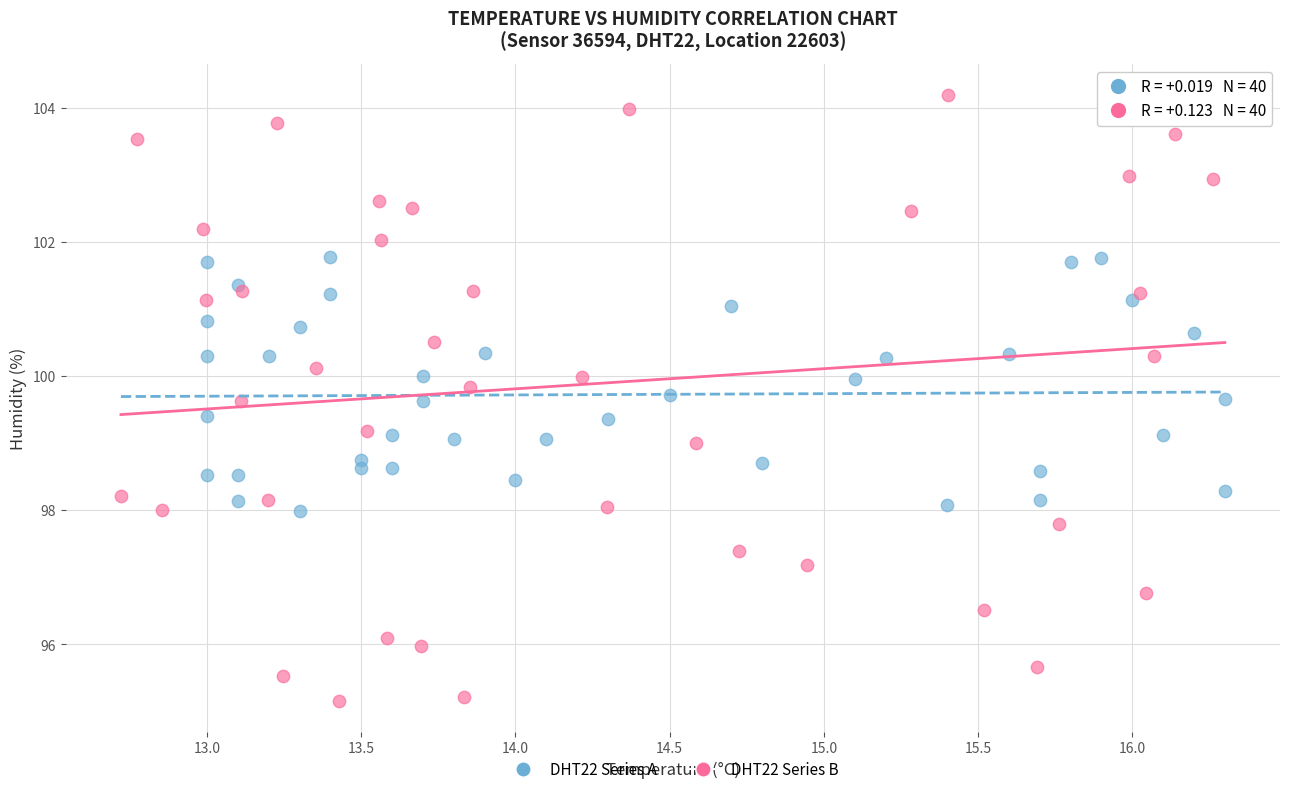

Which series has the widest spread of Y values?

DHT22 Series B